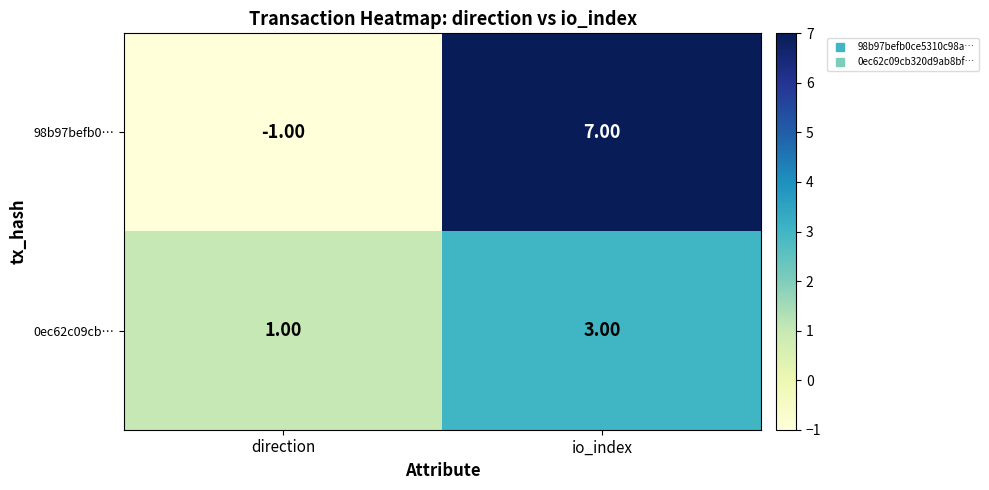

Which series has the largest total across all categories?

98b97befb0…